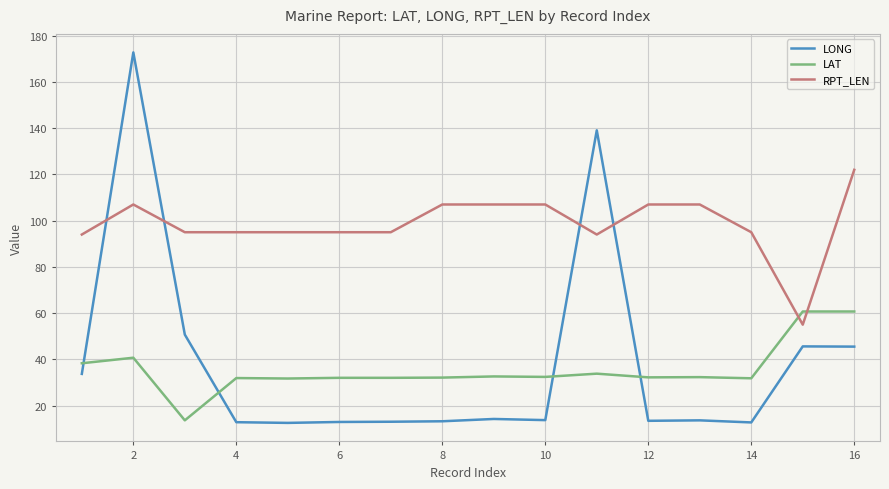

Which series has the widest spread of values?

LONG